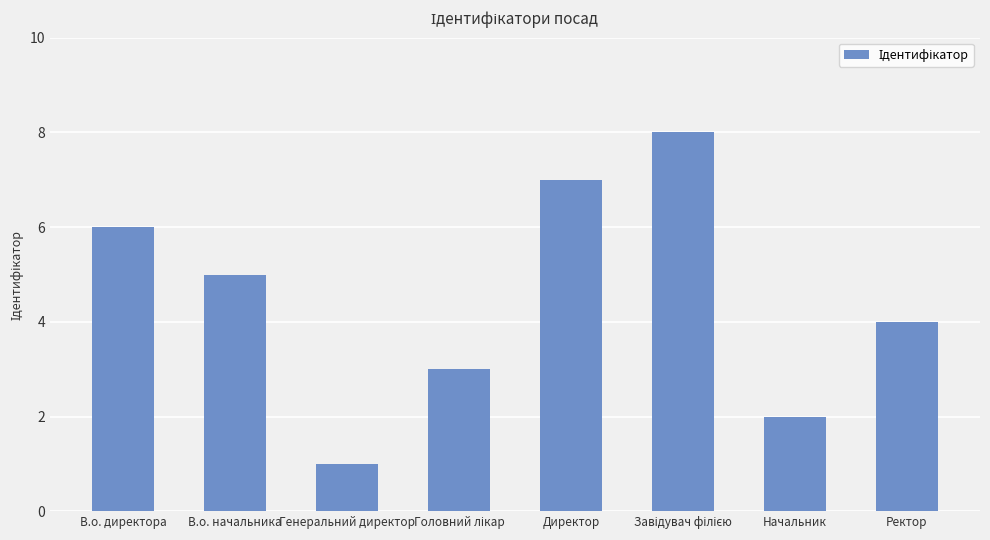

What is the change in value from В.о. начальника to Начальник?

-3